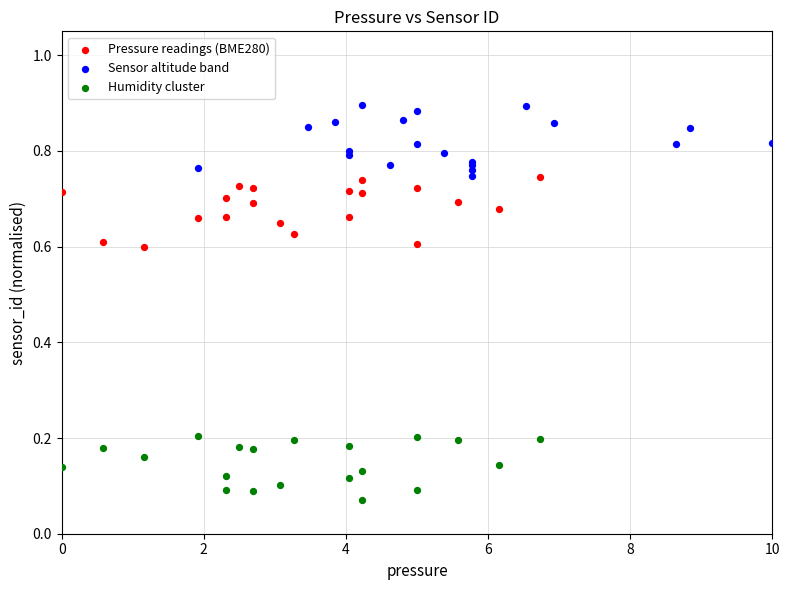

Which series contains the lowest Y value?

Humidity cluster